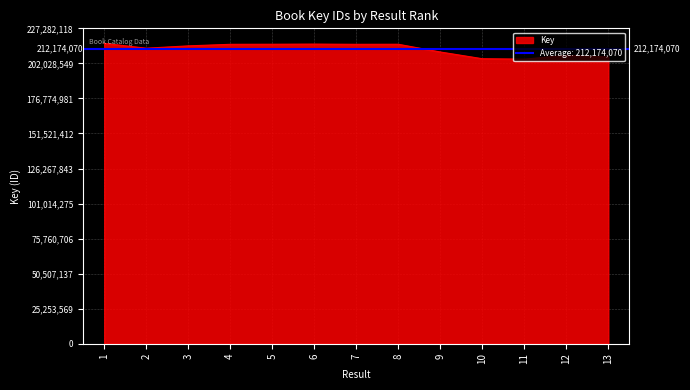

Rank the categories by value from highest to lowest.

1, 6, 5, 8, 4, 7, 3, 2, 9, 12, 13, 10, 11